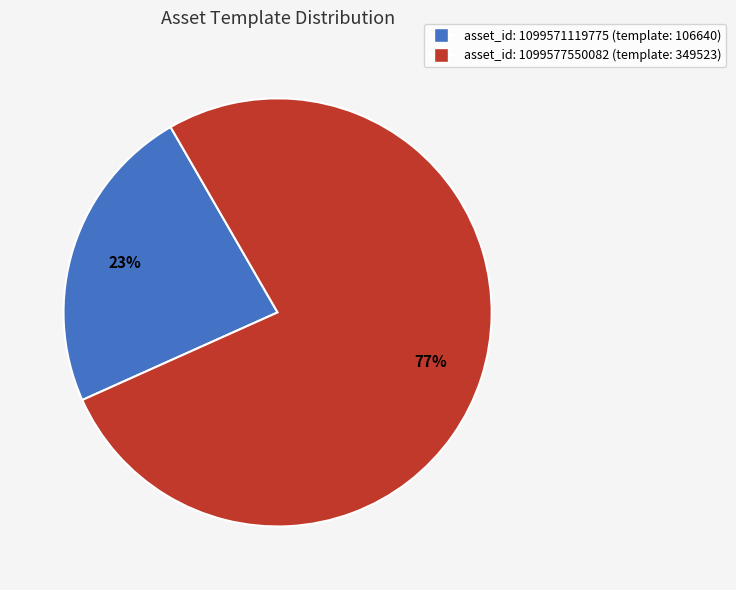

Is there any slice that represents more than half of the pie?

Yes